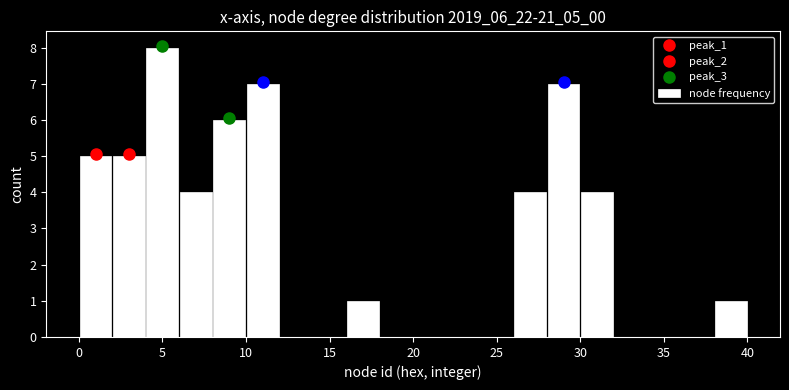

Reading left to right, list every bar in this chart as the range it spans on the x-axis followed by its height. The values are not printed on the chart, so give them approximately, as read against the axis.

0 to 2: 5
2 to 4: 5
4 to 6: 8
6 to 8: 4
8 to 10: 6
10 to 12: 7
12 to 14: 0
14 to 16: 0
16 to 18: 1
18 to 20: 0
20 to 22: 0
22 to 24: 0
24 to 26: 0
26 to 28: 4
28 to 30: 7
30 to 32: 4
32 to 34: 0
34 to 36: 0
36 to 38: 0
38 to 40: 1